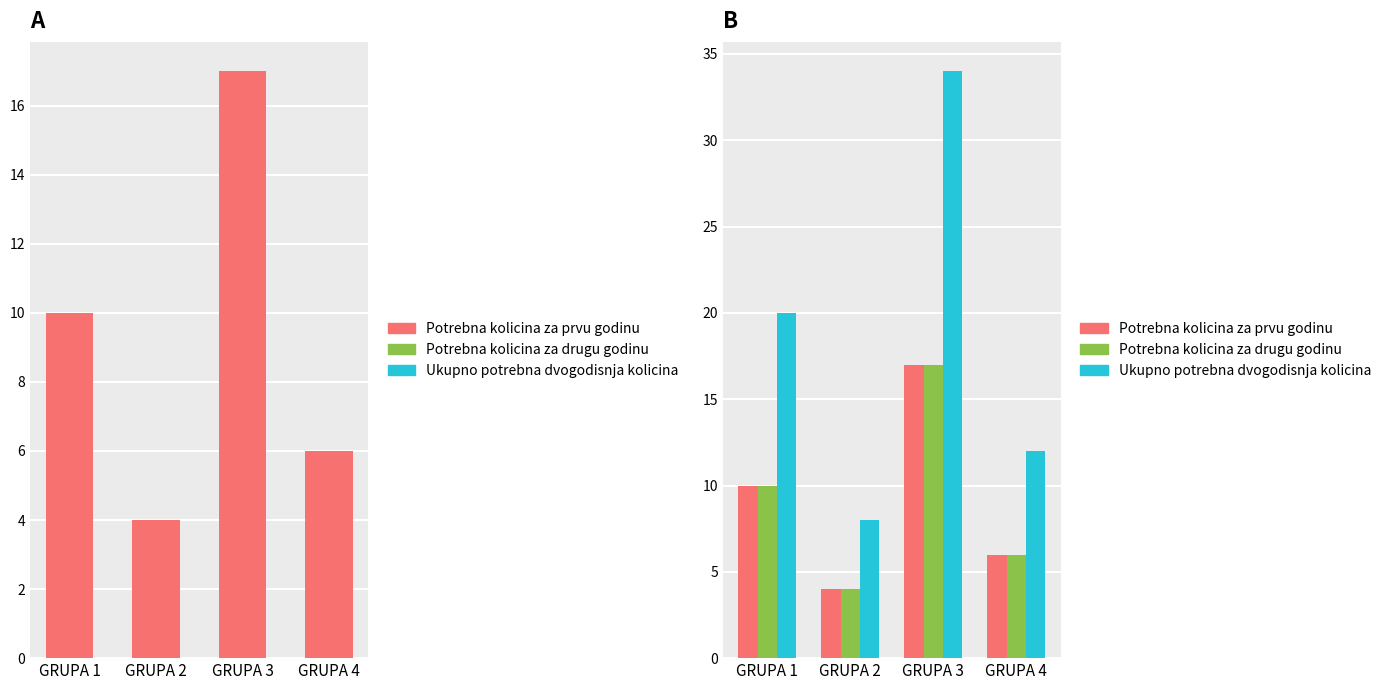

Count the Ukupno potrebna dvogodisnja kolicina values in the range 12 to 34.

3